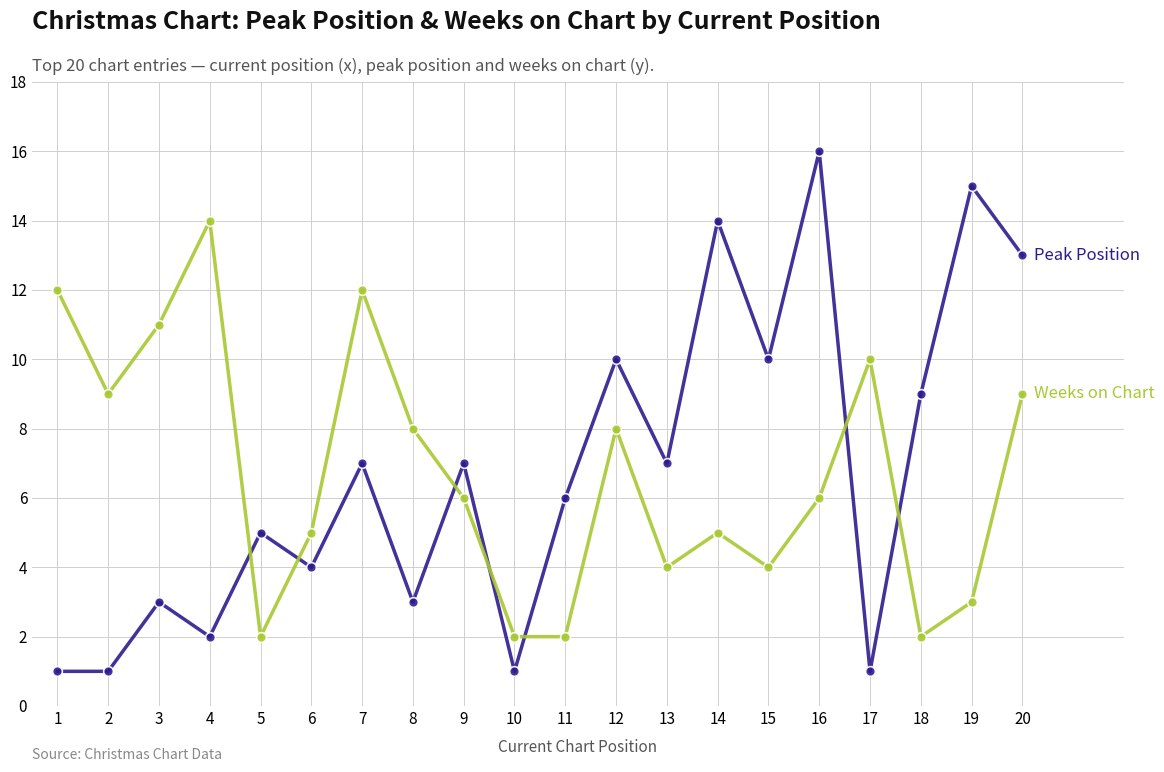

What is the spread (max minus min) of values at 18?

7